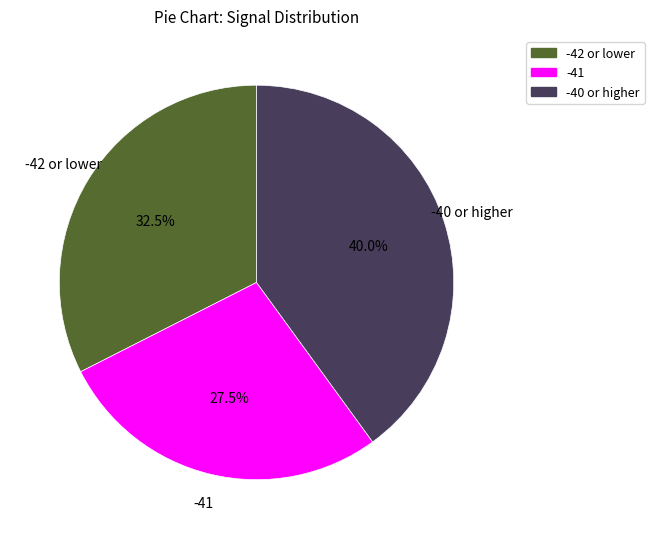

How many slices are in this pie chart?

3